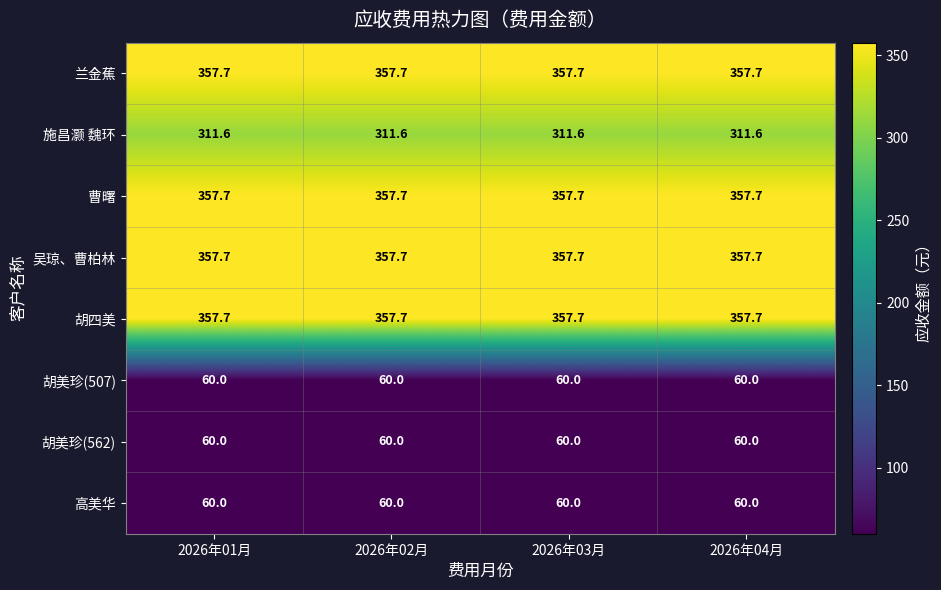

What is the sum of the 胡四美 values at 2026年03月 and 2026年04月?

715.4